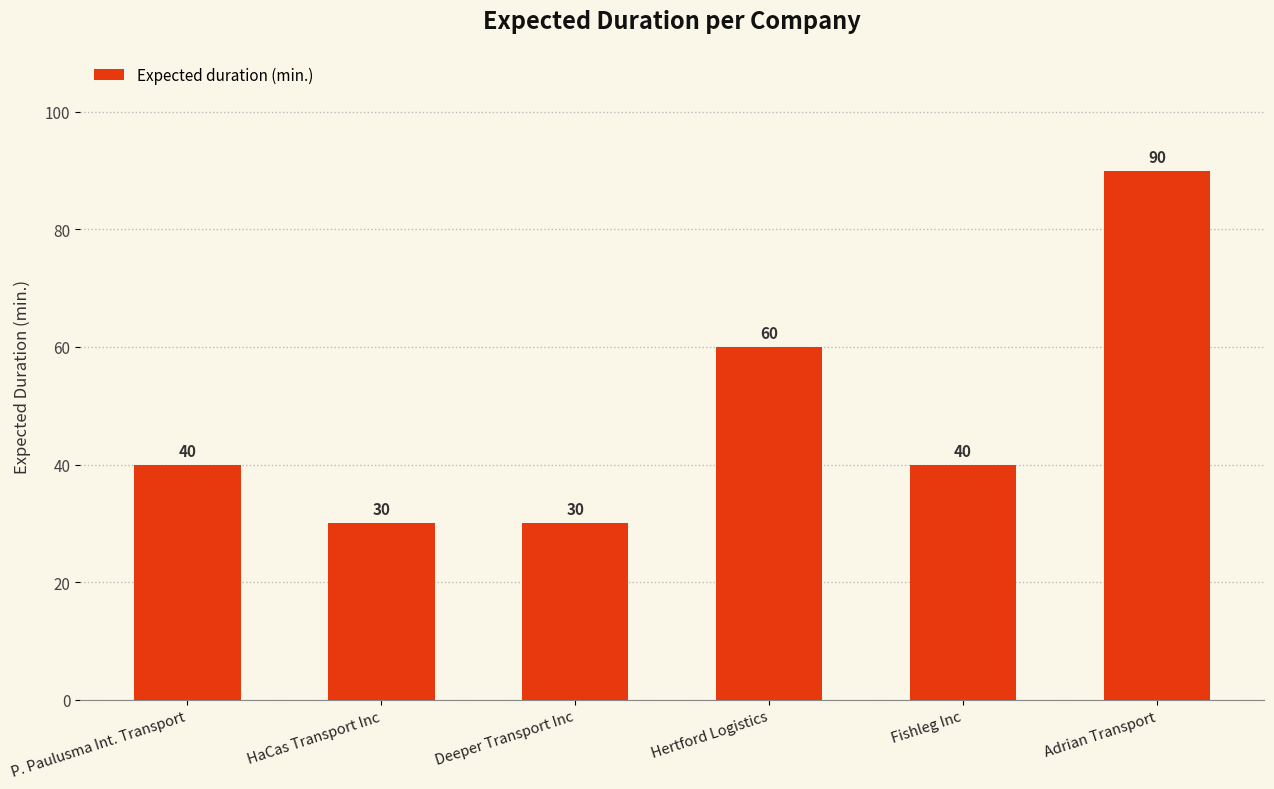

What is the label of the 5th bar from the right?

HaCas Transport Inc